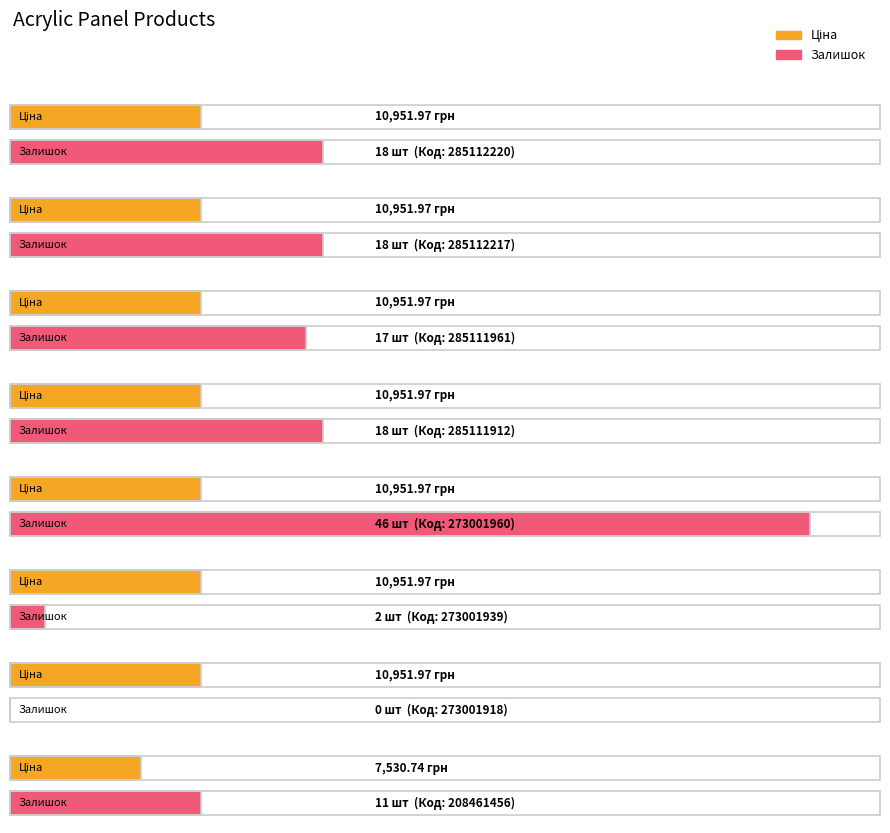

Where is Залишок nearest to the value 23?

285112220